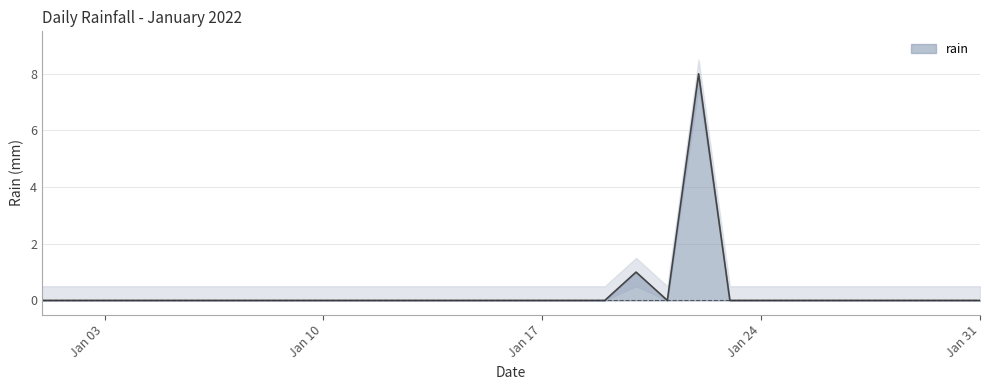

At which category does the data reach its first local valley?

2022-01-21